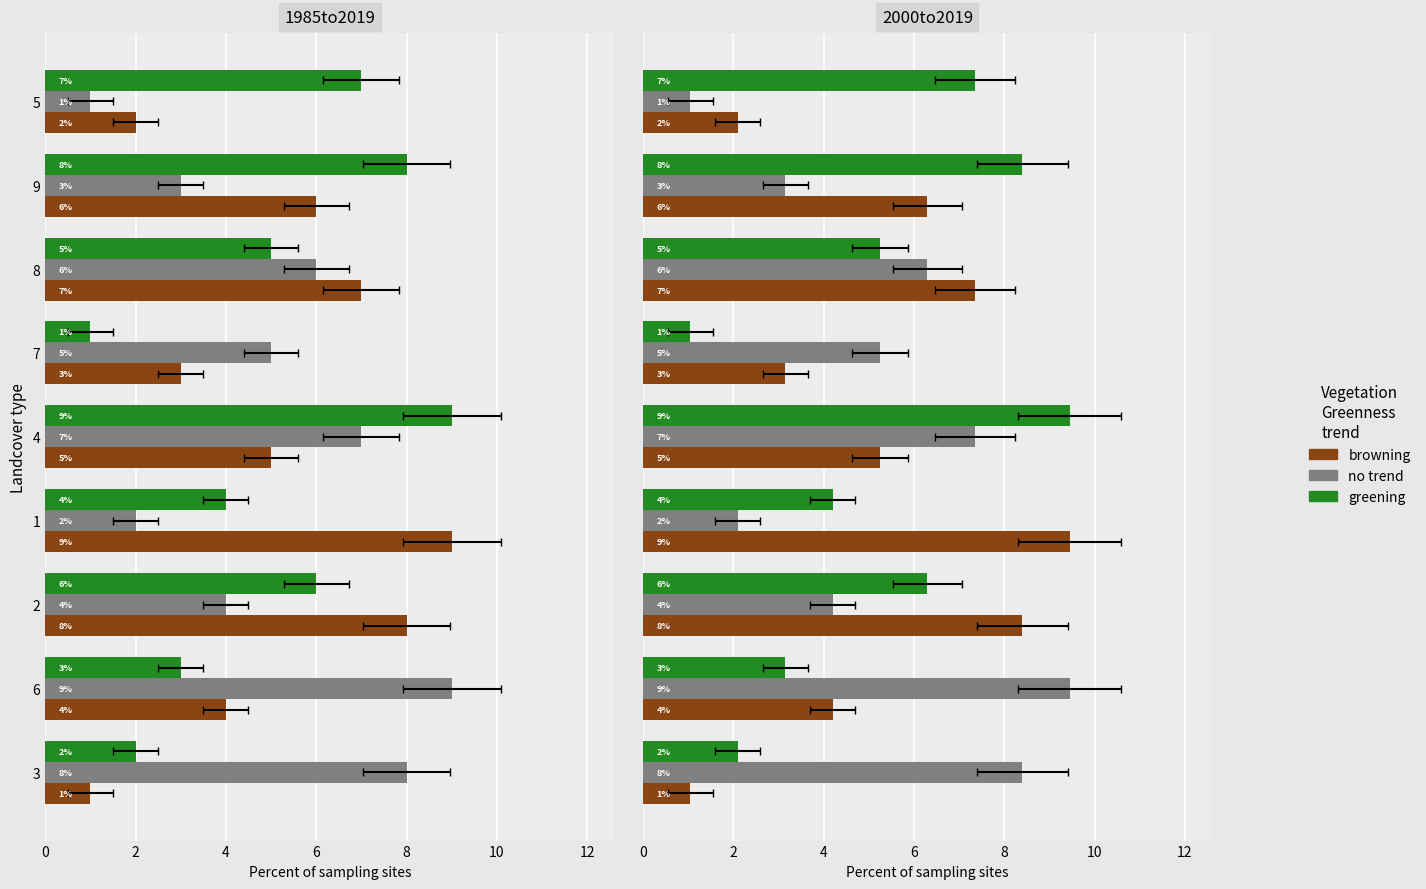

What is the value of the no trend bar at the 2nd from the left?

9.5